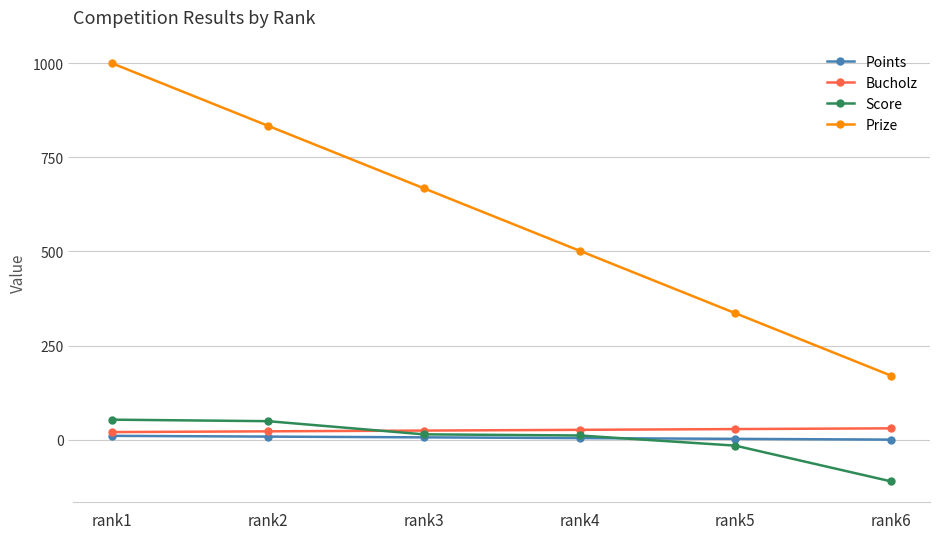

Which category has the lowest value in the Prize series?

rank6